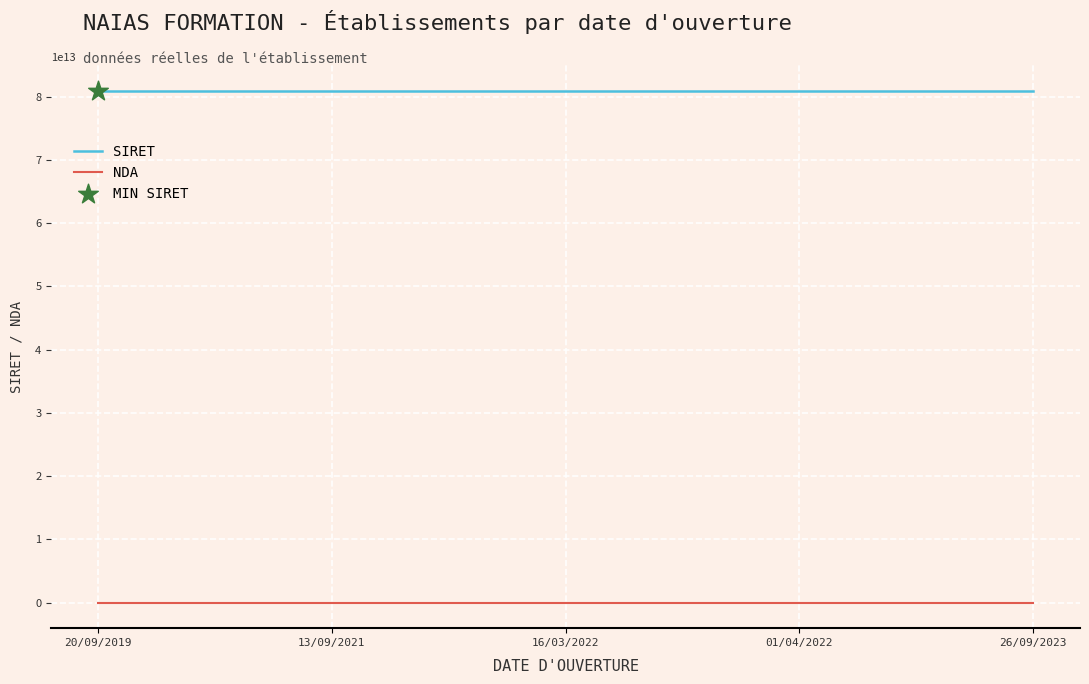

Is the value of NDA at 26/09/2023 greater than the value of SIRET at 13/09/2021?

No